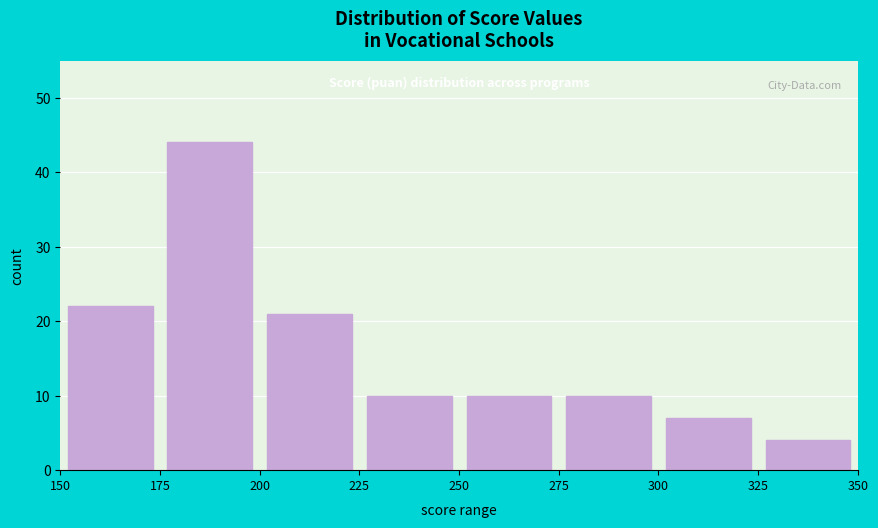

Which range on the x-axis has the tallest bar?

175 to 200